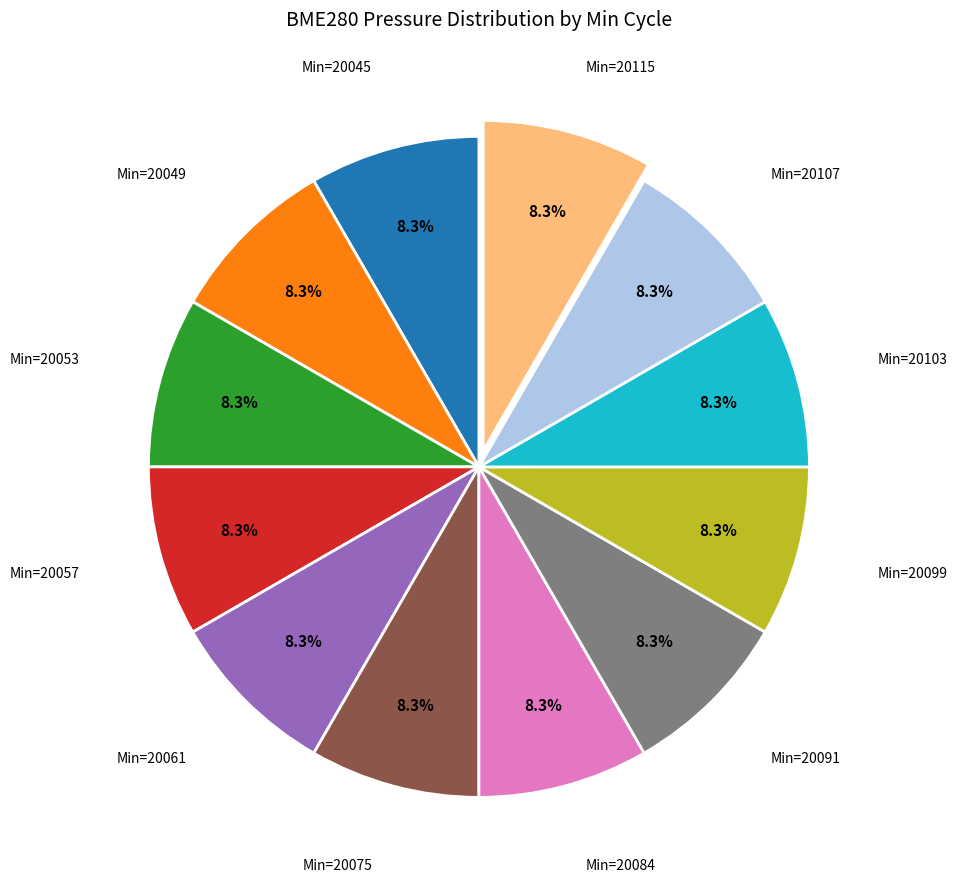

Is there a majority slice in this chart?

No